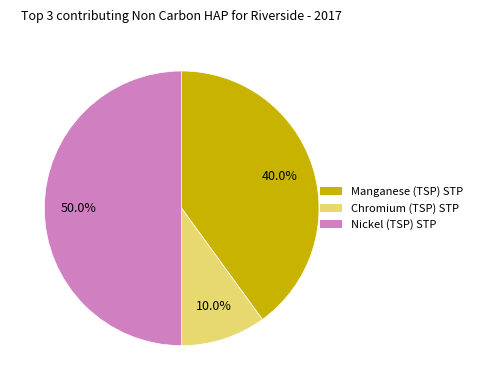

How many segments does this pie chart have?

3